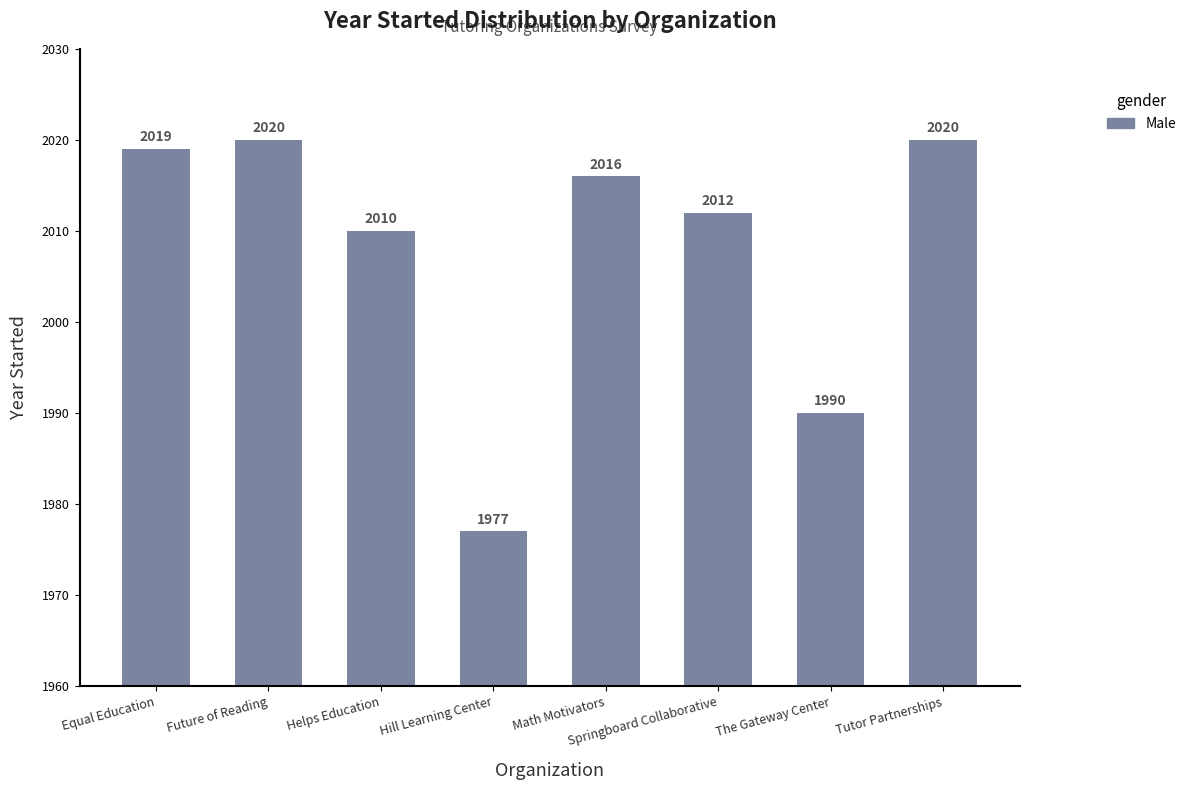

What value does the data have at Math Motivators?

2016